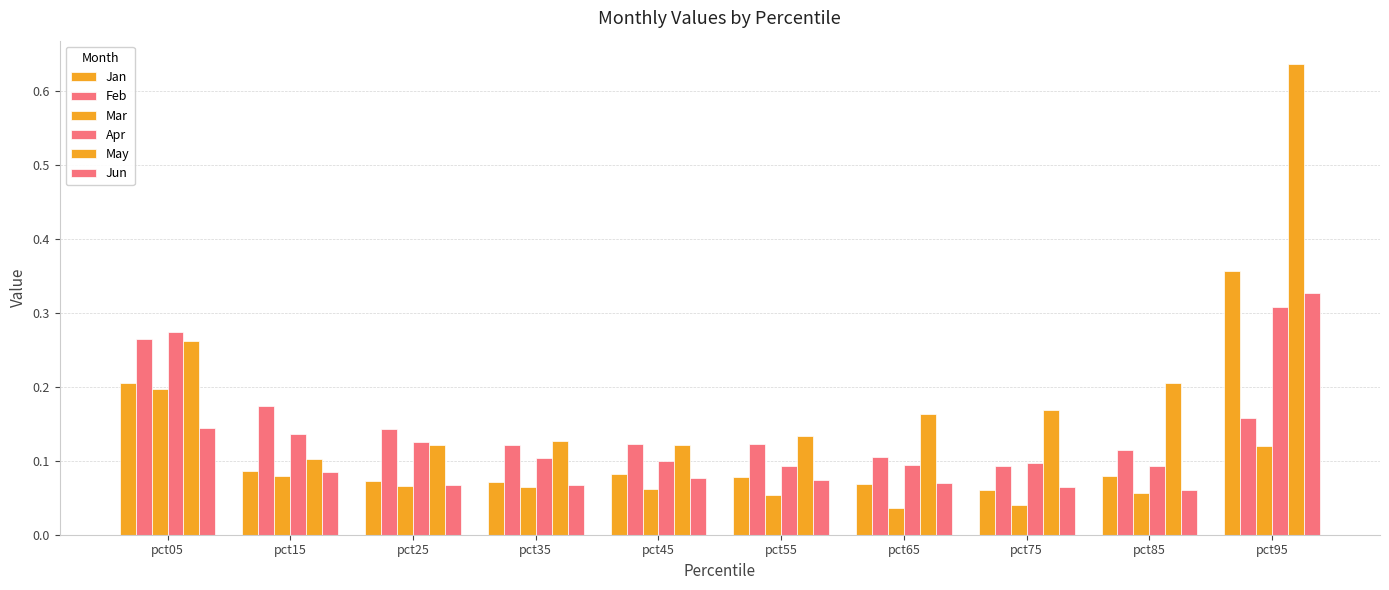

Does the chart contain stacked bars?

No